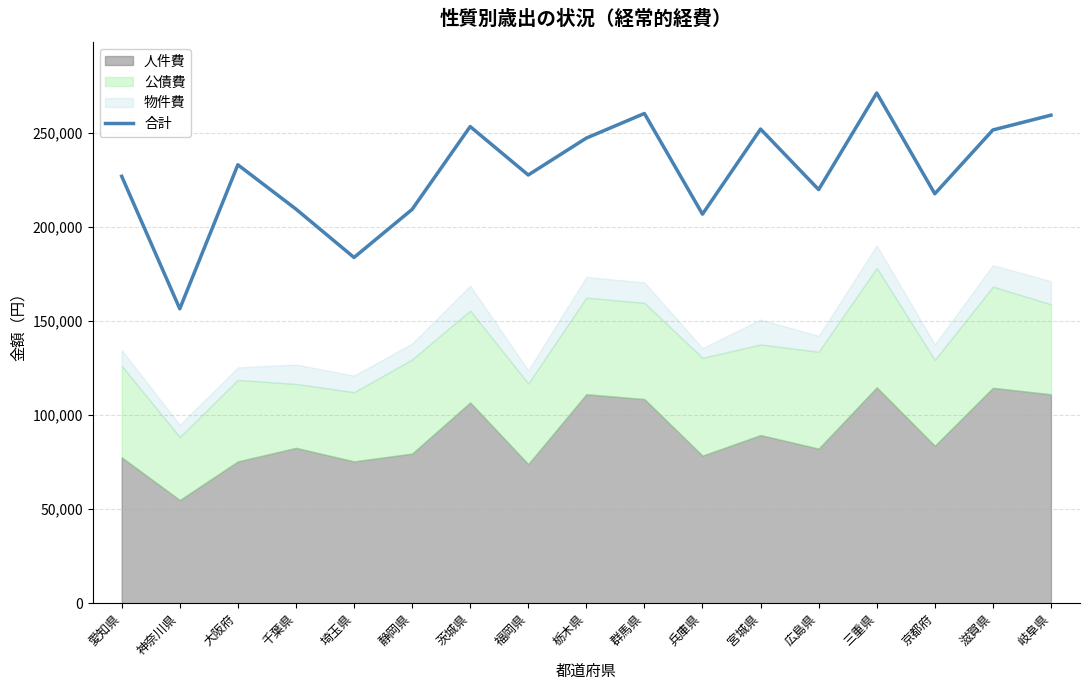

How many interior local peaks (higher than both neighbors) does the data have?

5